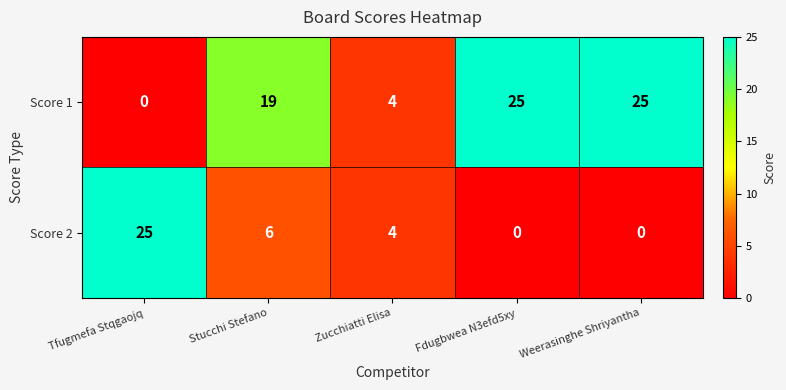

How many distinct data groups are displayed?

2